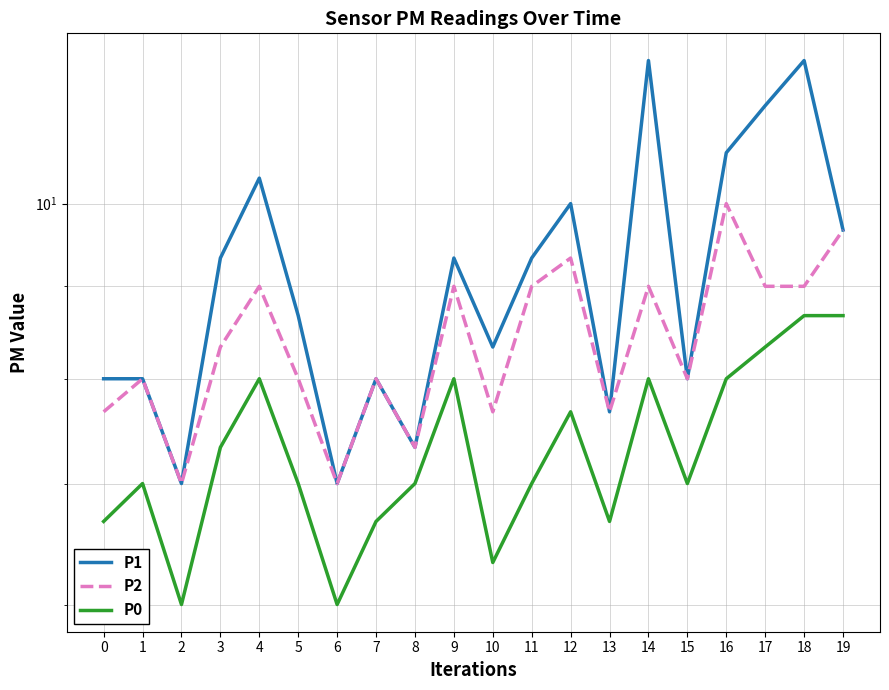

Which series changed the most between 7 and 14?

P1